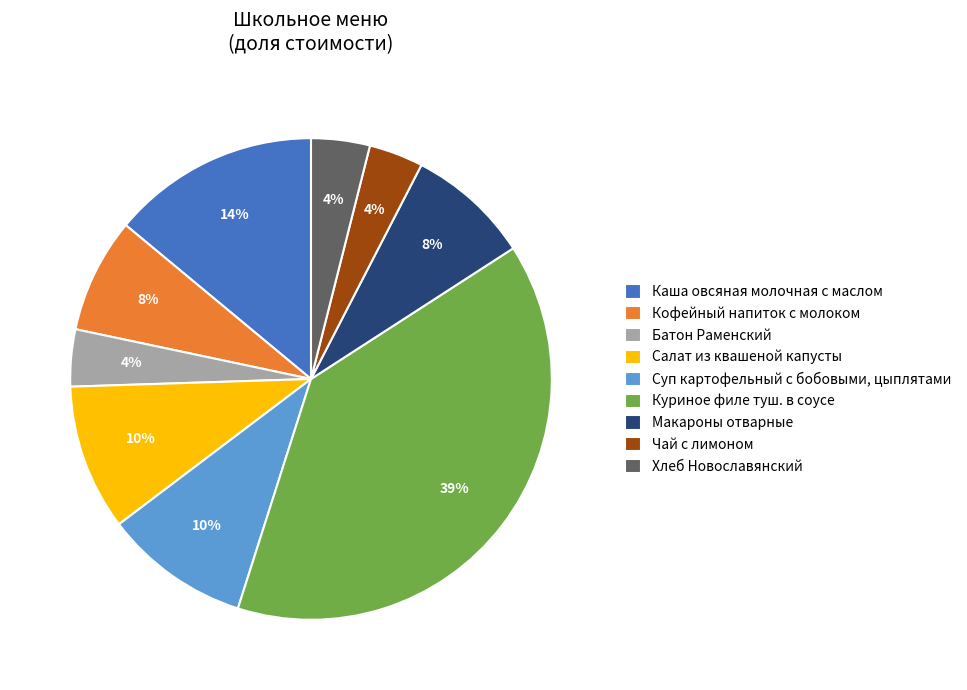

True or false: Суп картофельный с бобовыми, цыплятами accounts for 10% of the total.

True